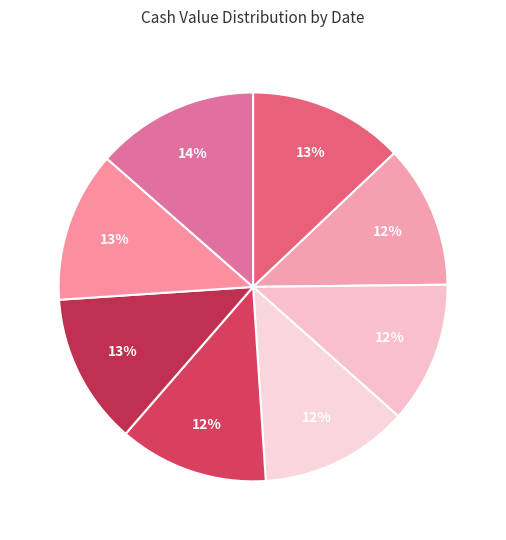

Count the number of slices in the pie.

8